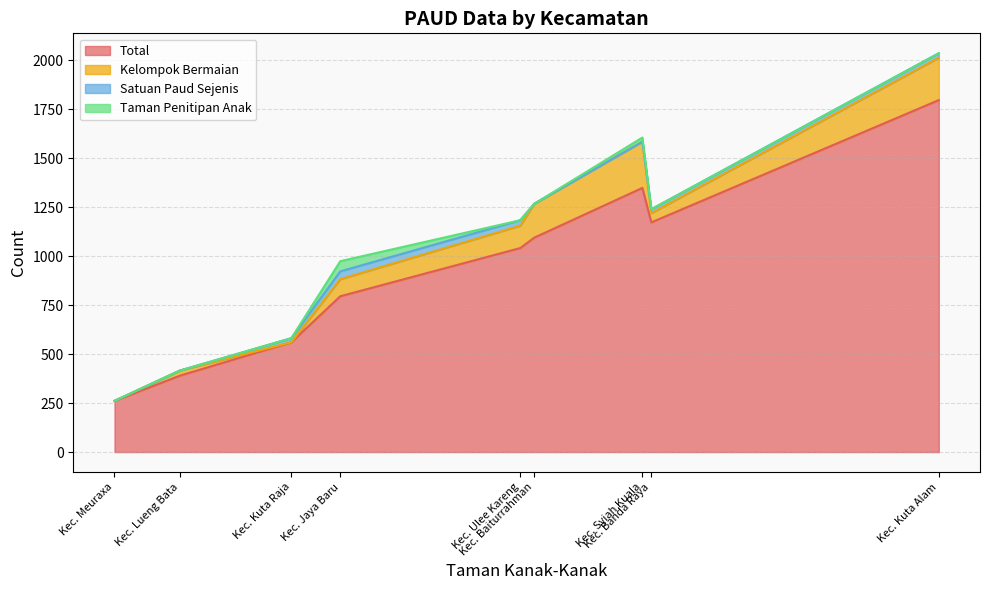

True or false: Kelompok Bermaian and Total intersect in this chart.

False